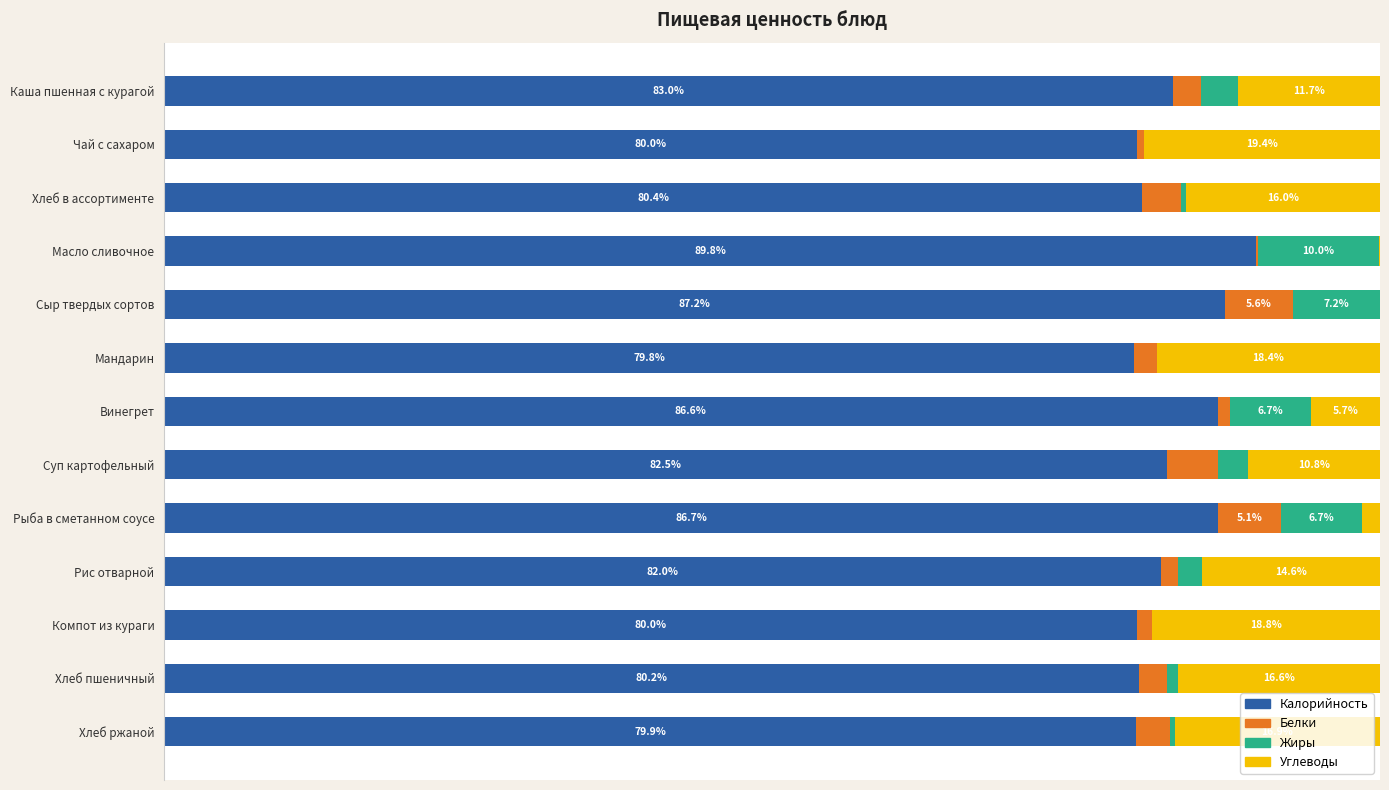

At which label does Калорийность reach its peak?

Масло сливочное